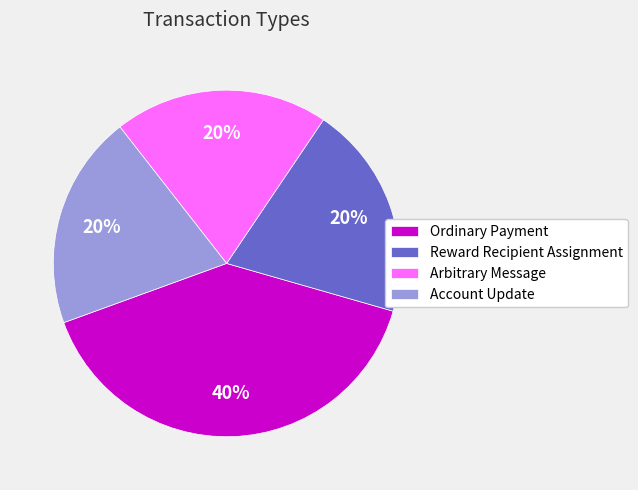

What percentage is the Arbitrary Message slice, to the nearest percent?

20%